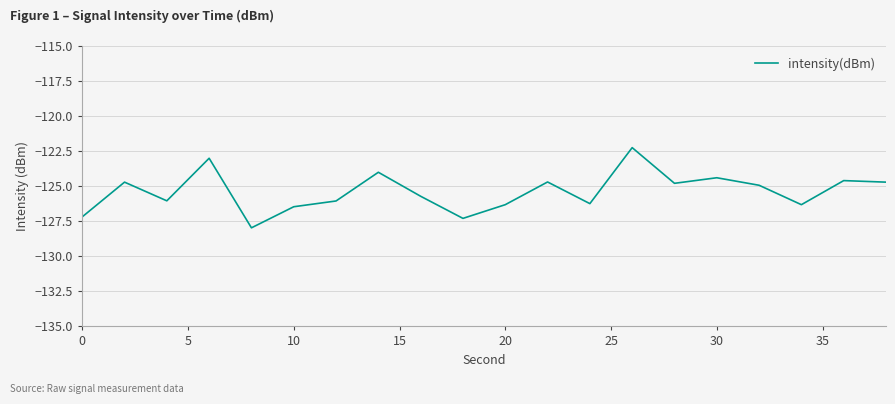

What is the smallest value displayed?

-128.0